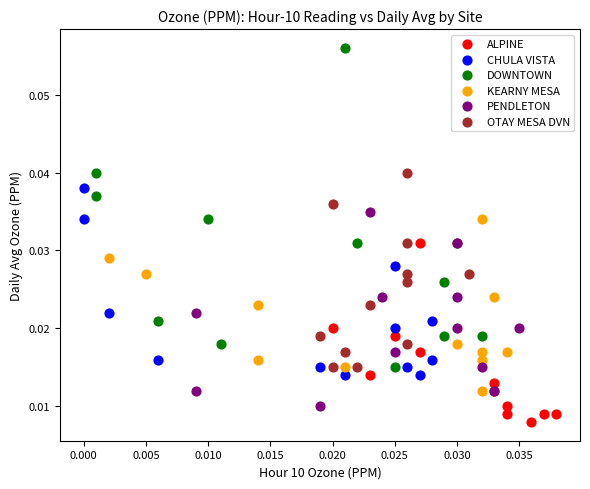

Which series has the largest Y range (max minus min)?

DOWNTOWN